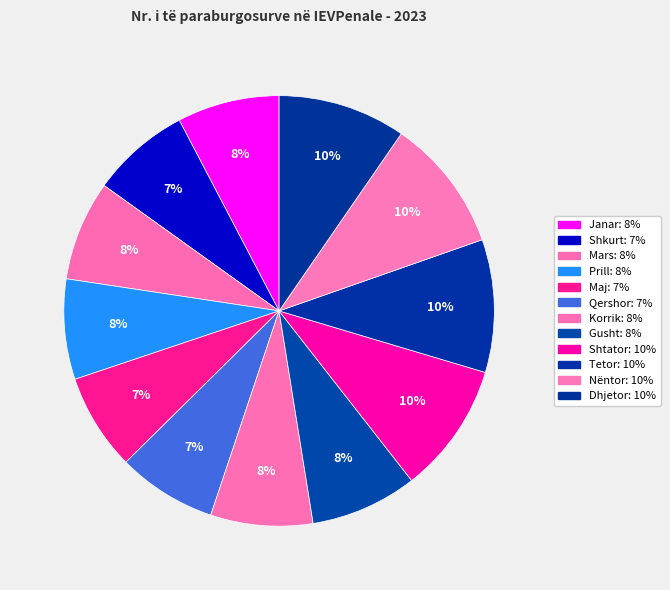

Rank the categories by value from highest to lowest.

Nëntor, Tetor, Shtator, Dhjetor, Gusht, Janar, Korrik, Prill, Mars, Qershor, Shkurt, Maj